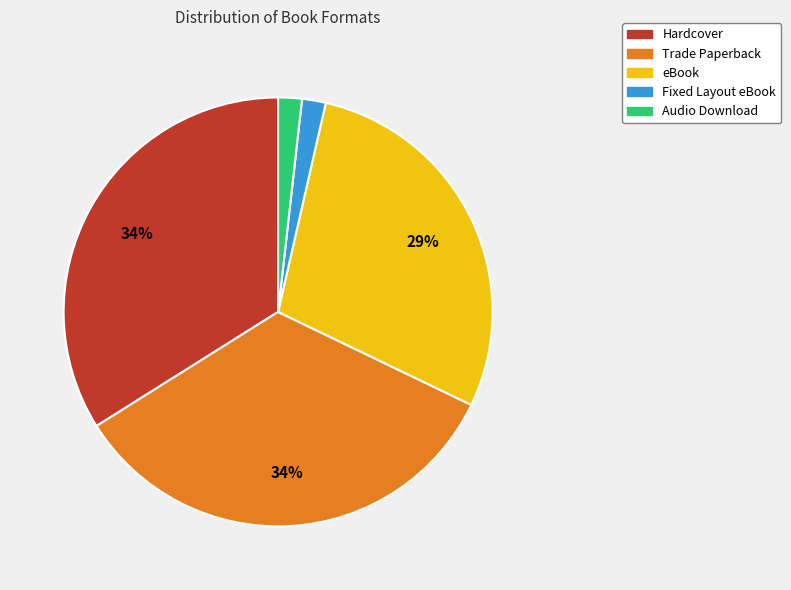

Which has a higher value, Trade Paperback or Fixed Layout eBook?

Trade Paperback